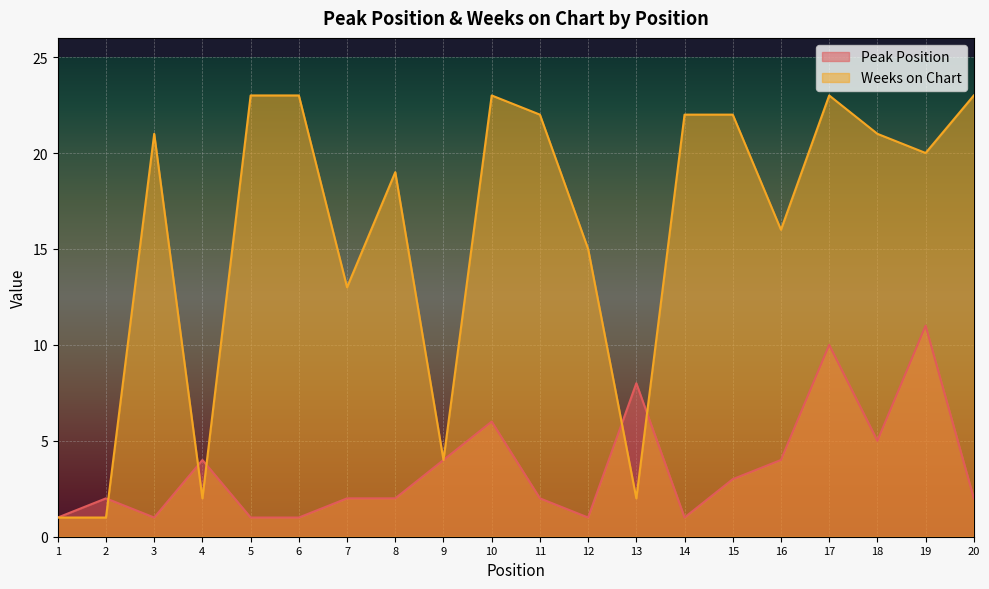

How many intersections are there between Weeks on Chart and Peak Position?

5